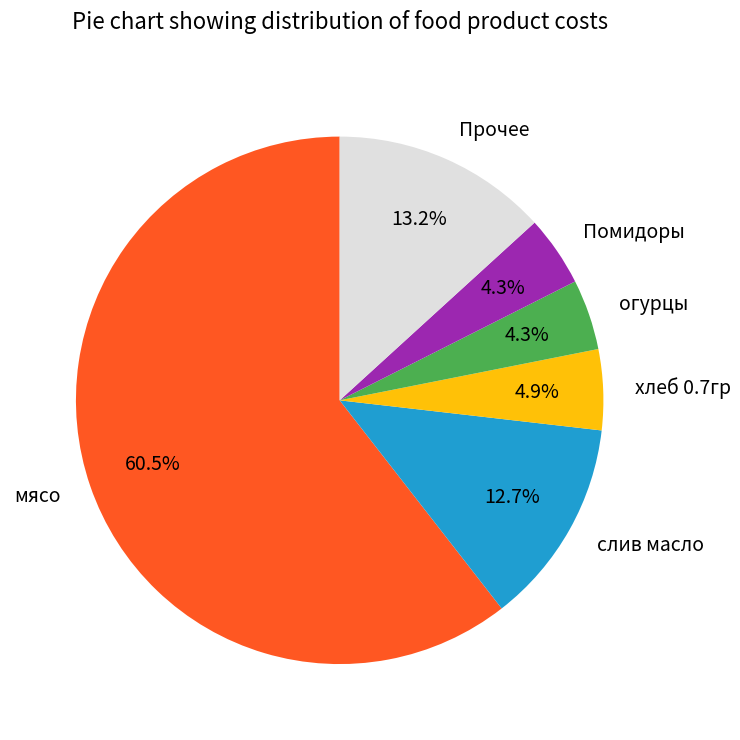

How much of the chart is everything except Прочее?

86.8%